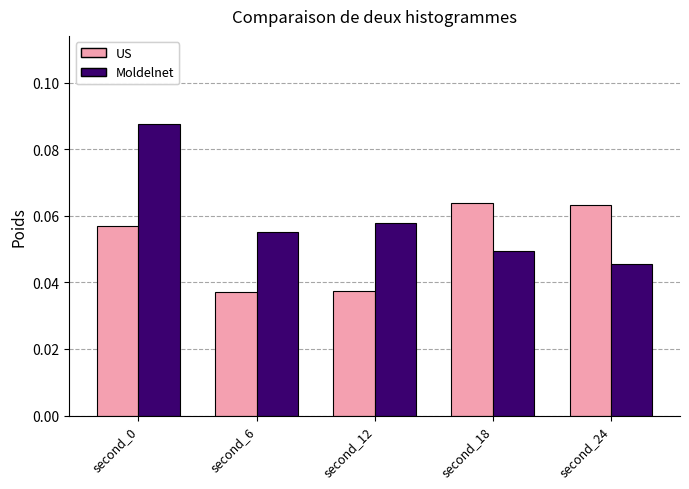

List the series in order of their peak value, lowest first.

US, Moldelnet